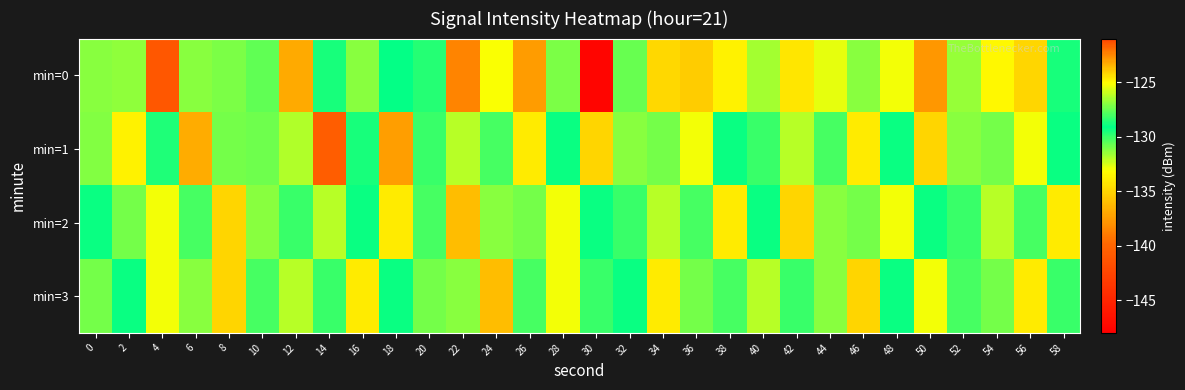

At which category is the sum across all series the highest?

10